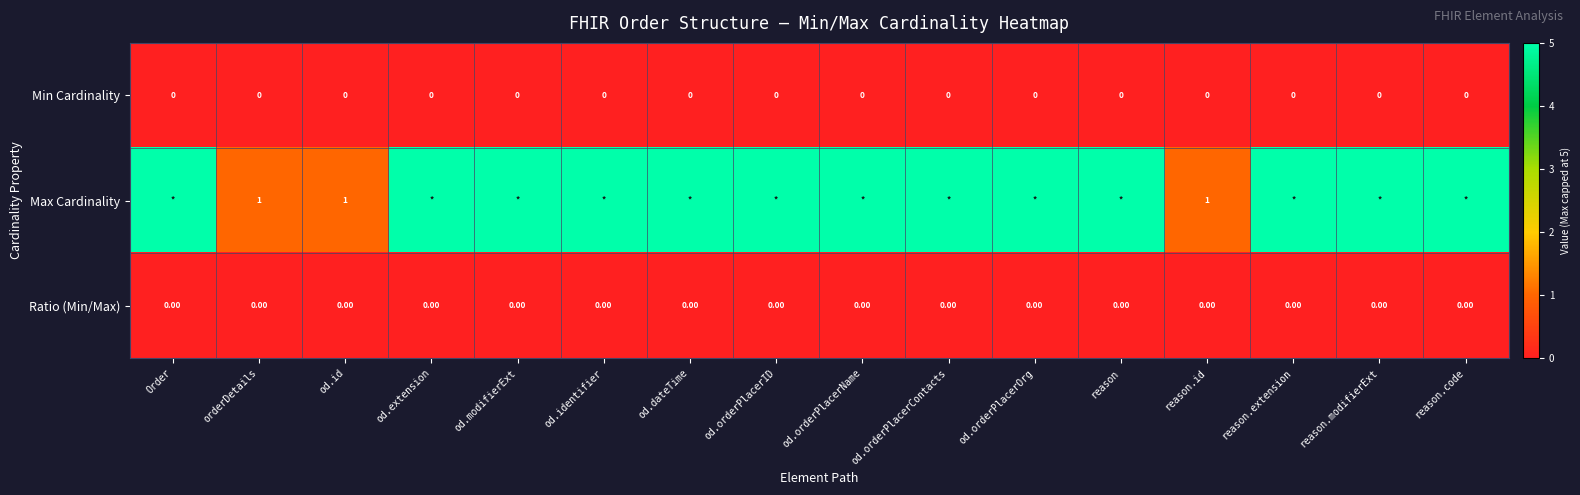

At which label does Max Cardinality reach its minimum?

orderDetails